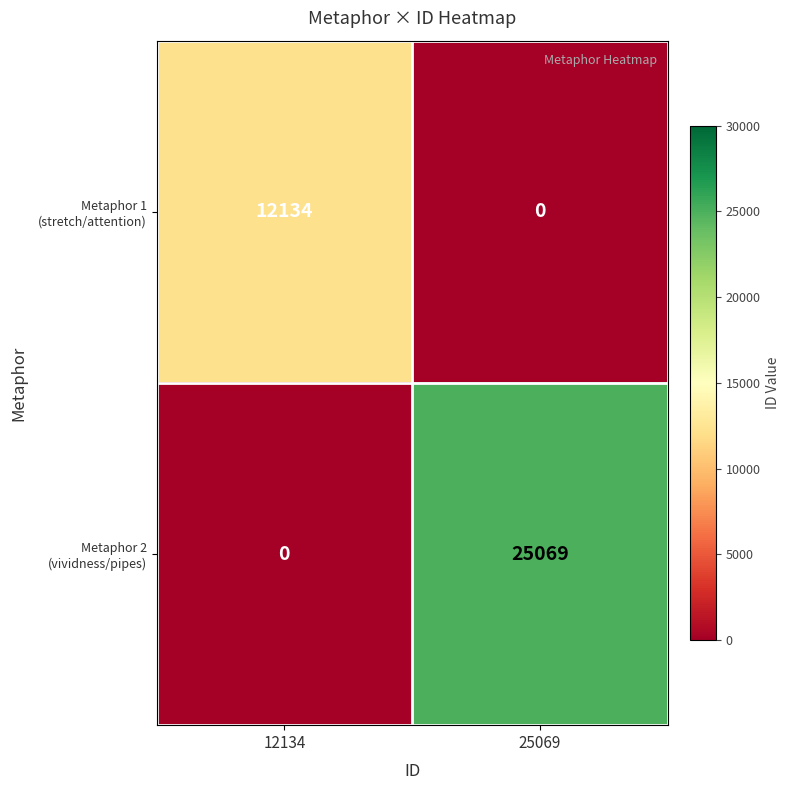

How many series are shown in this chart?

2